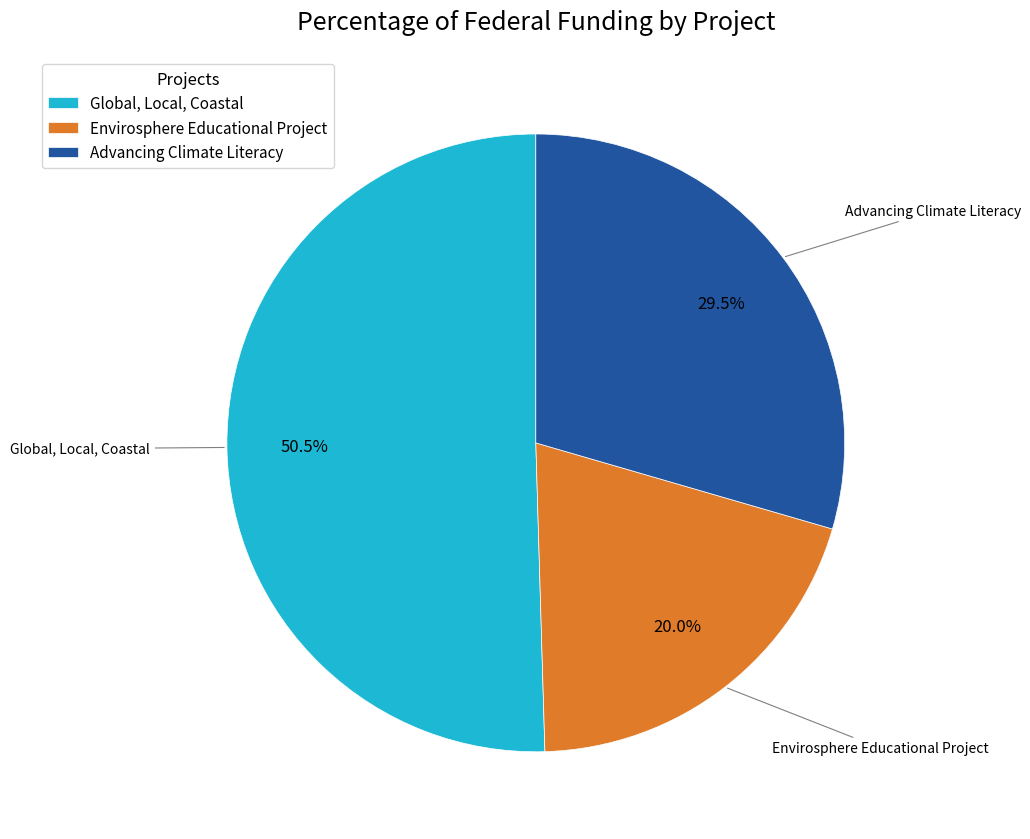

Rank the categories by value from highest to lowest.

Global, Local, Coastal, Advancing Climate Literacy, Envirosphere Educational Project